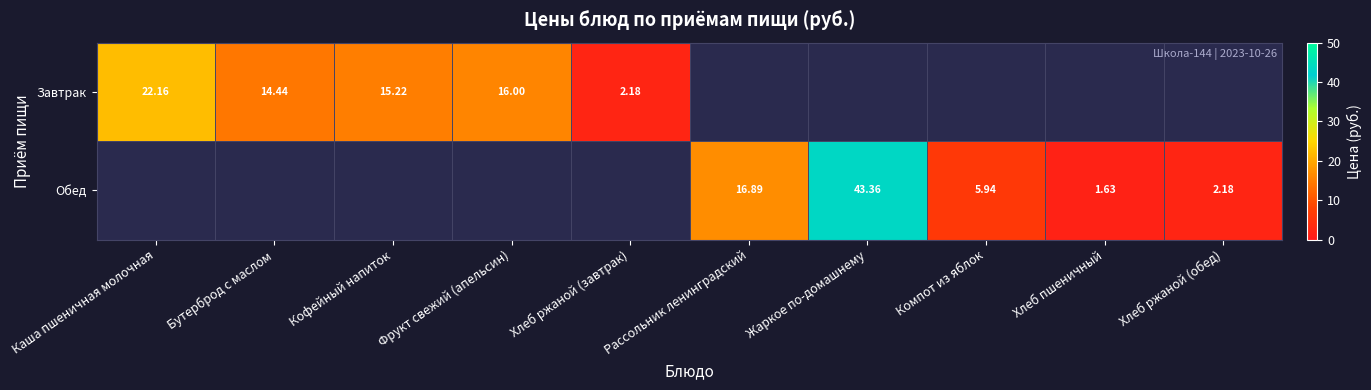

Is the value of Завтрак at Кофейный напиток greater than the value of Обед at Рассольник ленинградский?

No